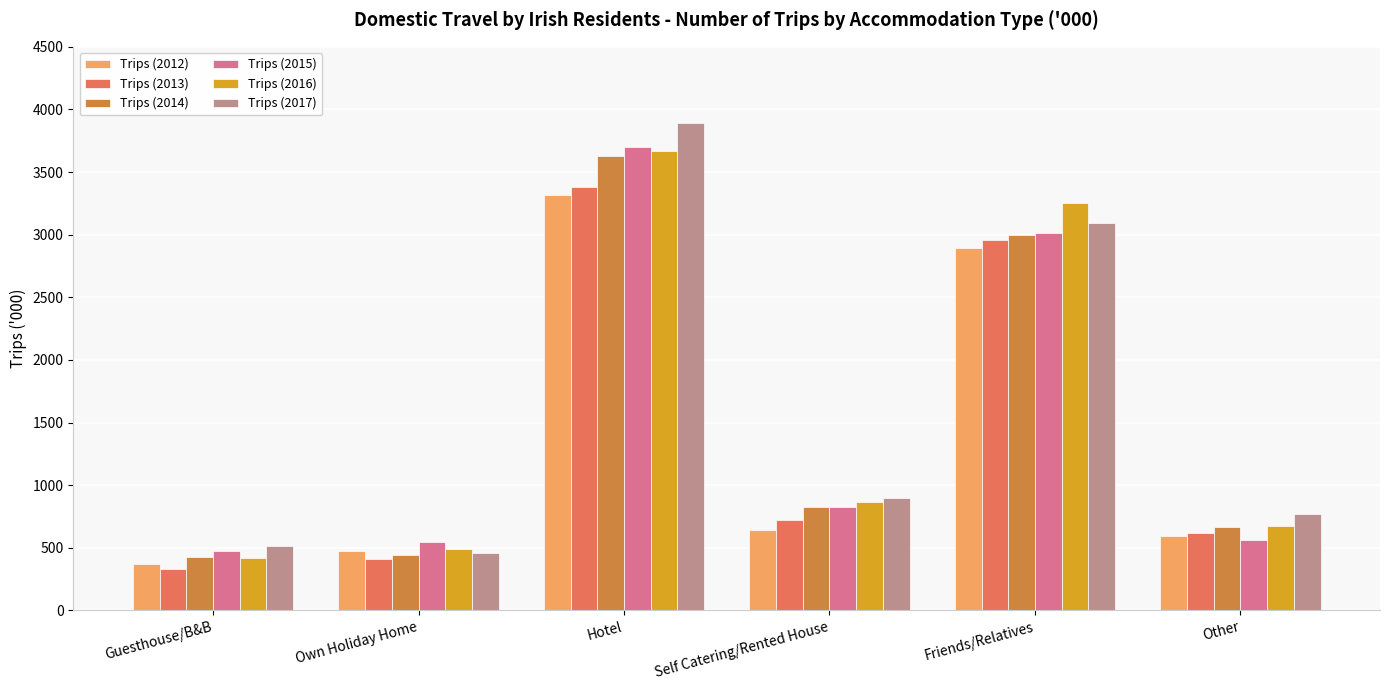

Rank the categories by Trips (2016) value from highest to lowest.

Hotel, Friends/Relatives, Self Catering/Rented House, Other, Own Holiday Home, Guesthouse/B&B